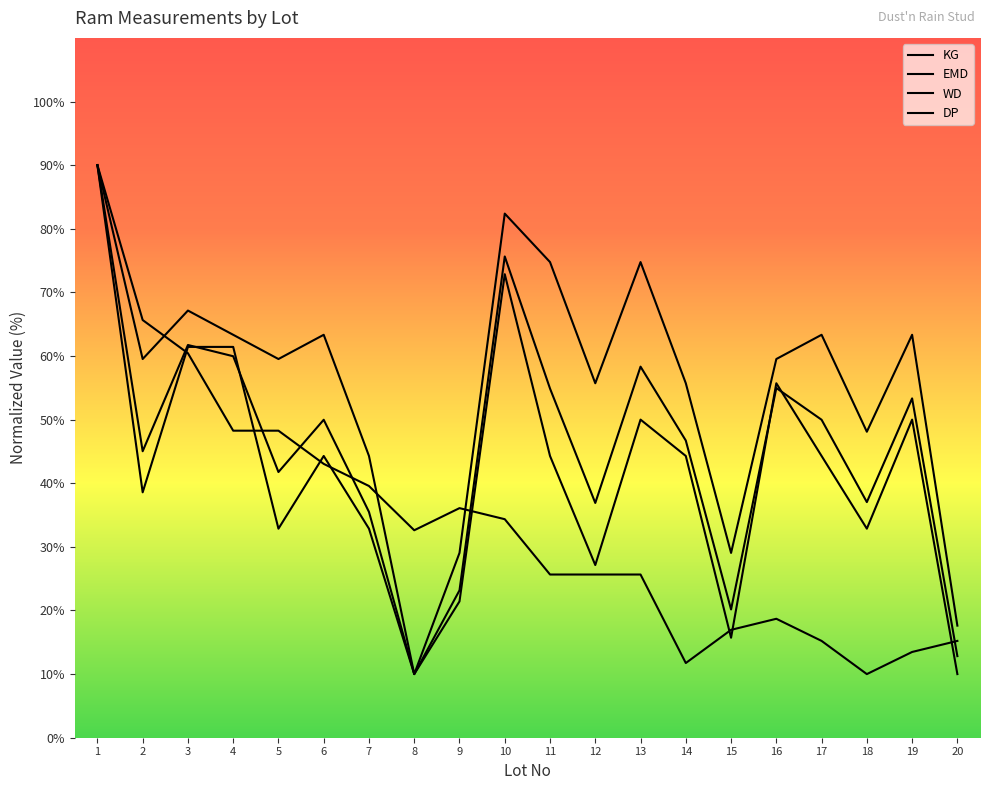

How many lines are shown in the chart?

4